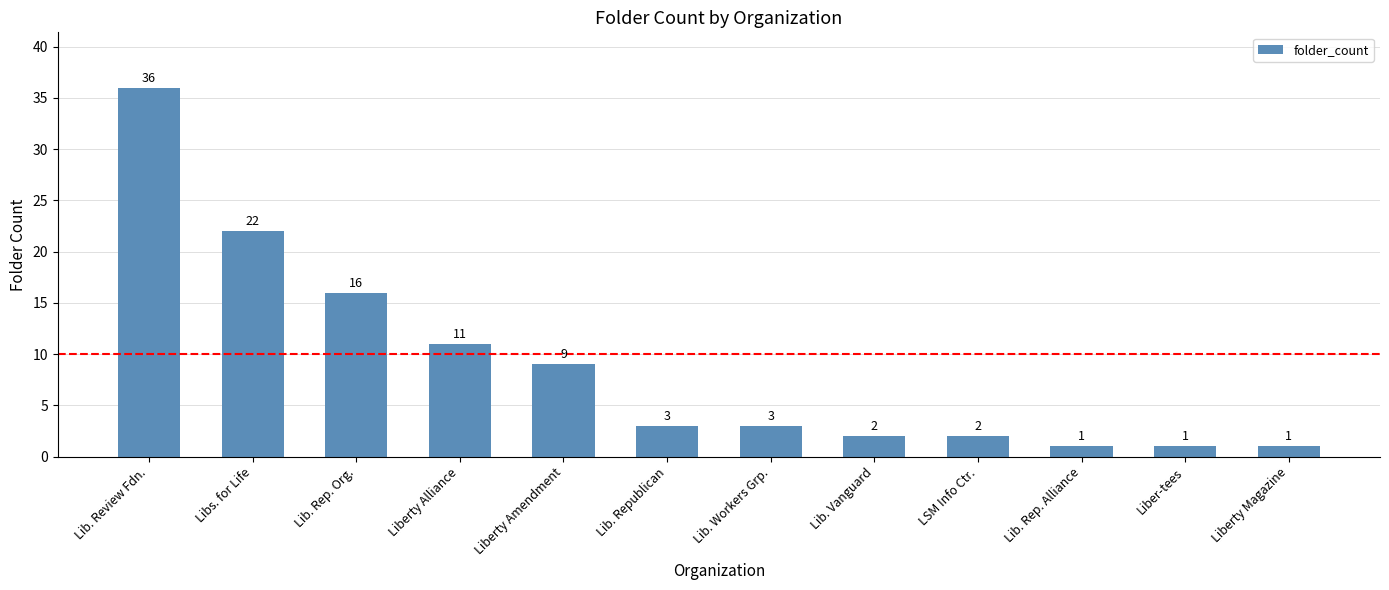

What is the label of the 7th bar from the right?

Lib. Republican